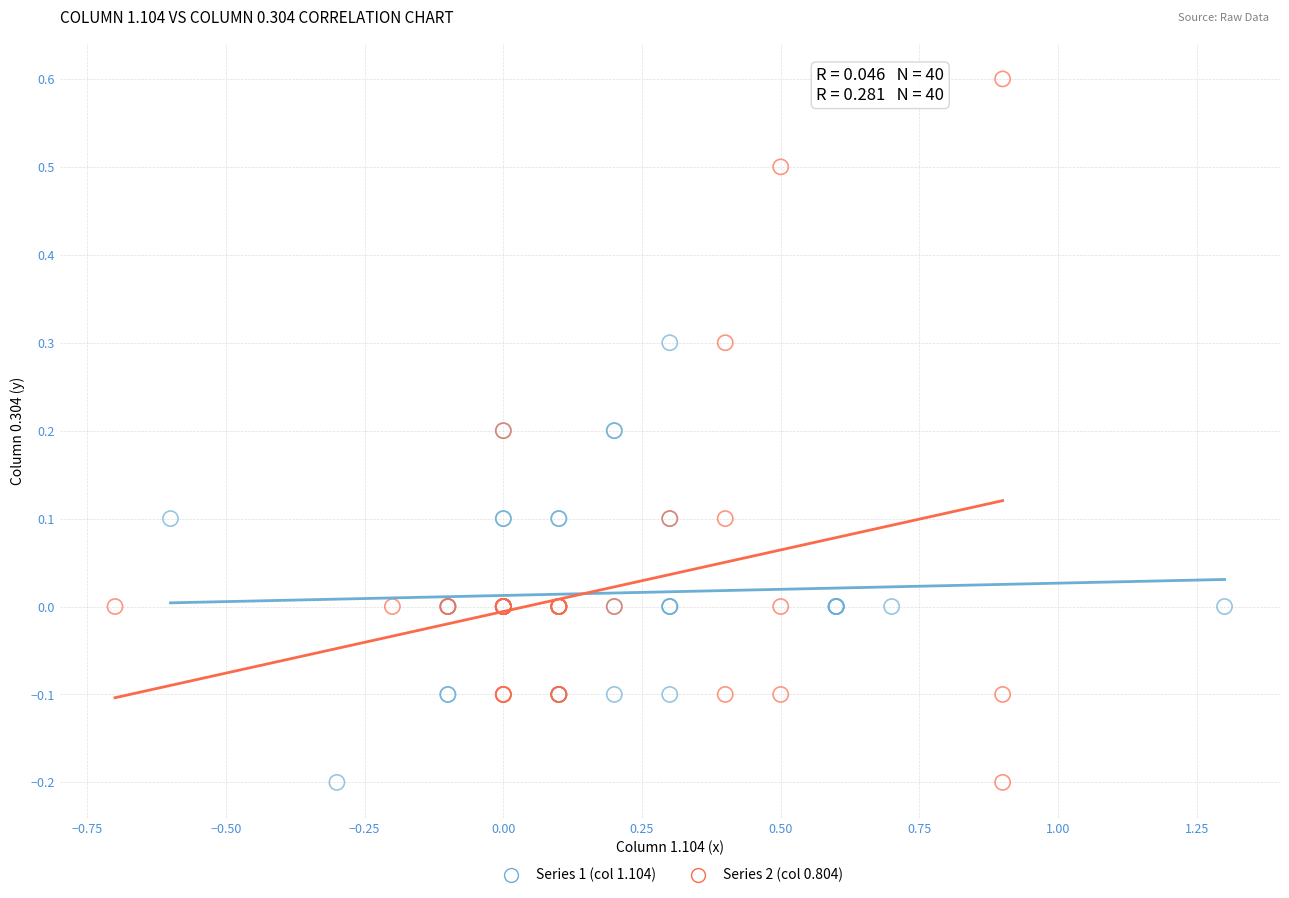

Which series has the widest spread of Y values?

Series 2 (col 0.804)